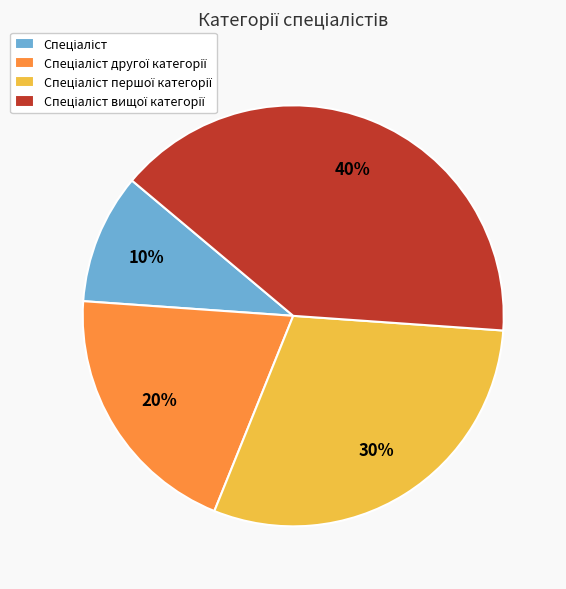

To the nearest percent, what is the average slice percentage?

25%